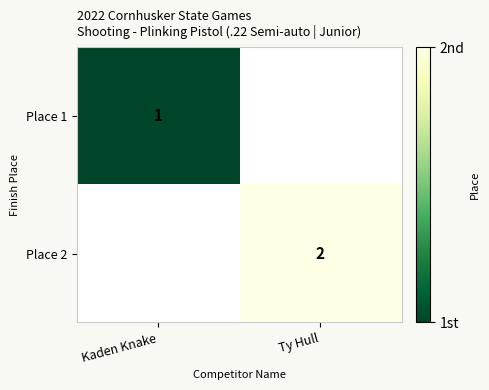

True or false: Place 2 has a value of 2 at Ty Hull.

True